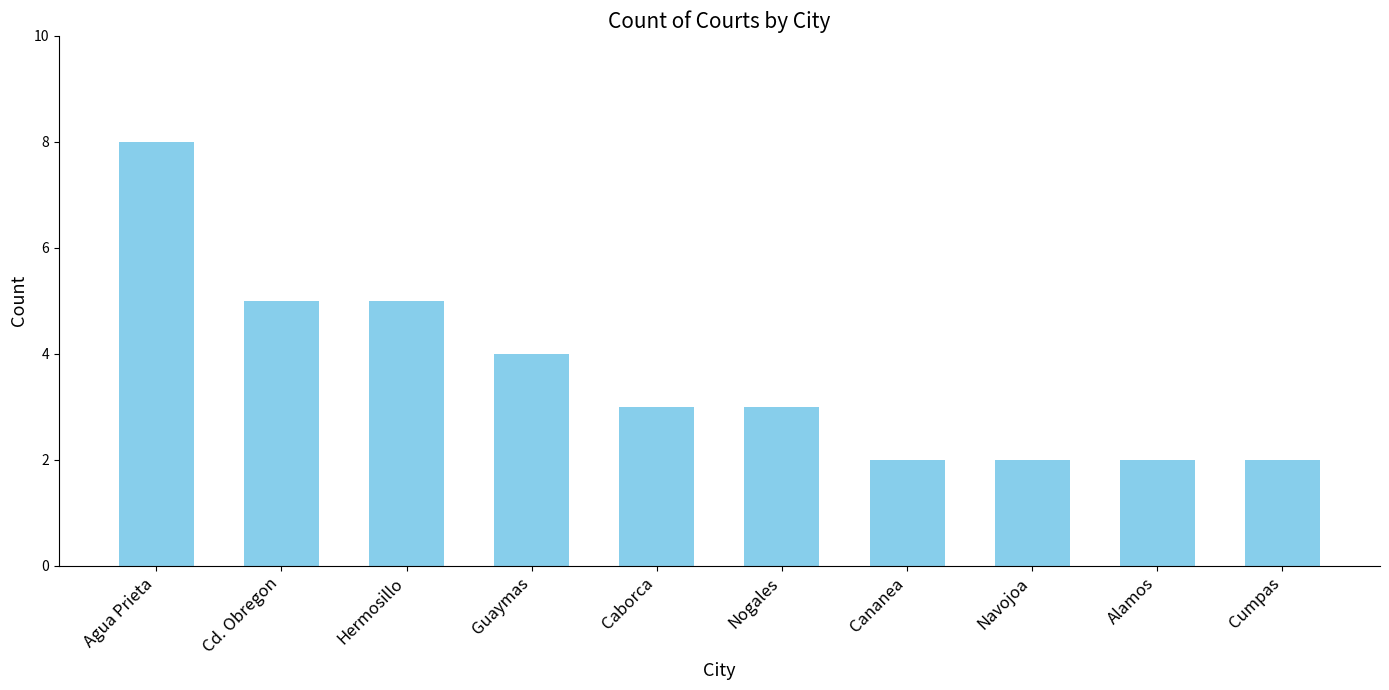

Is it true that the value at Nogales is 2?

False